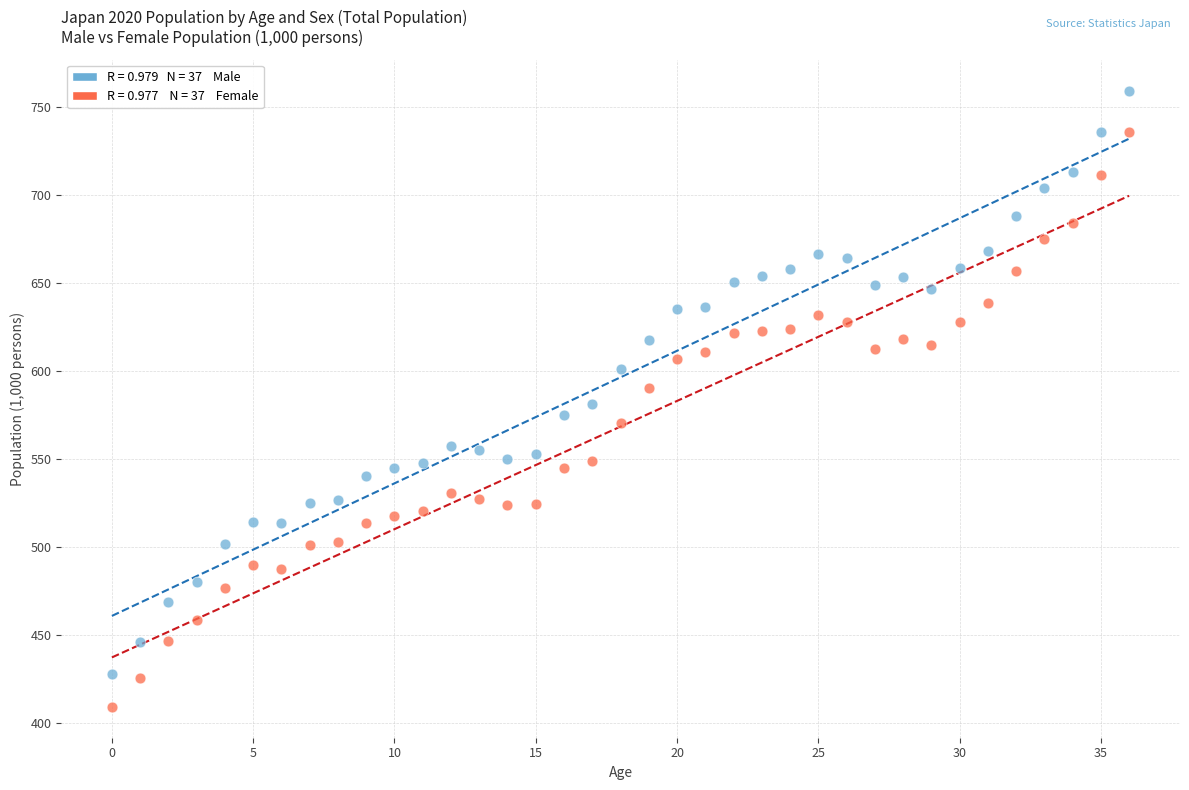

Across all data points, what is the range of Y values (max minus min)?

350.2